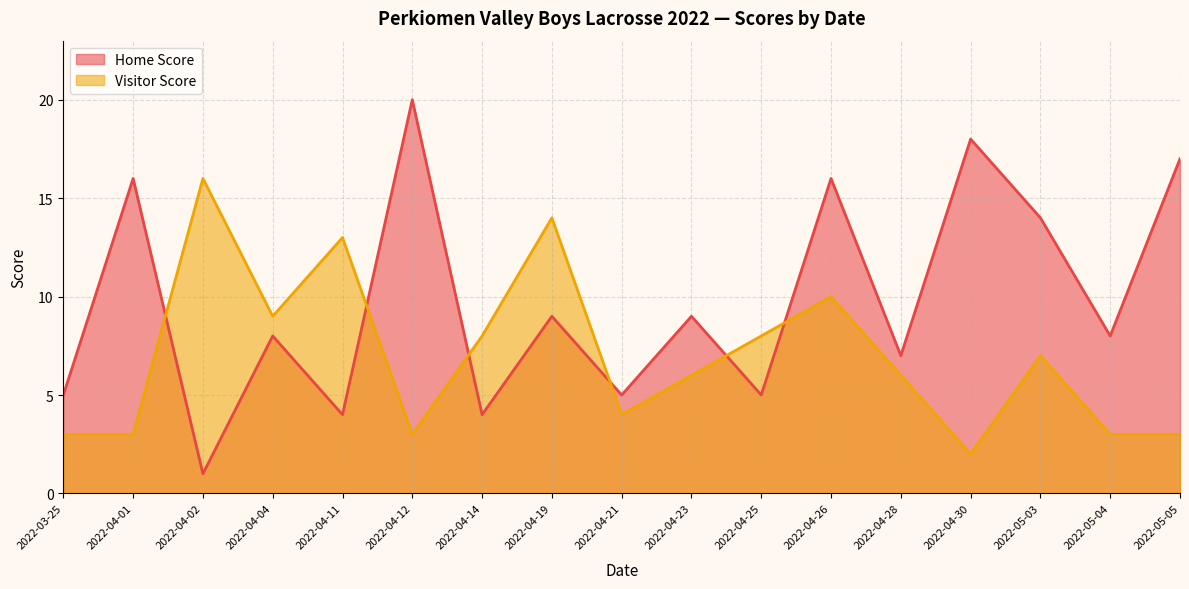

How many lines are shown in the chart?

2